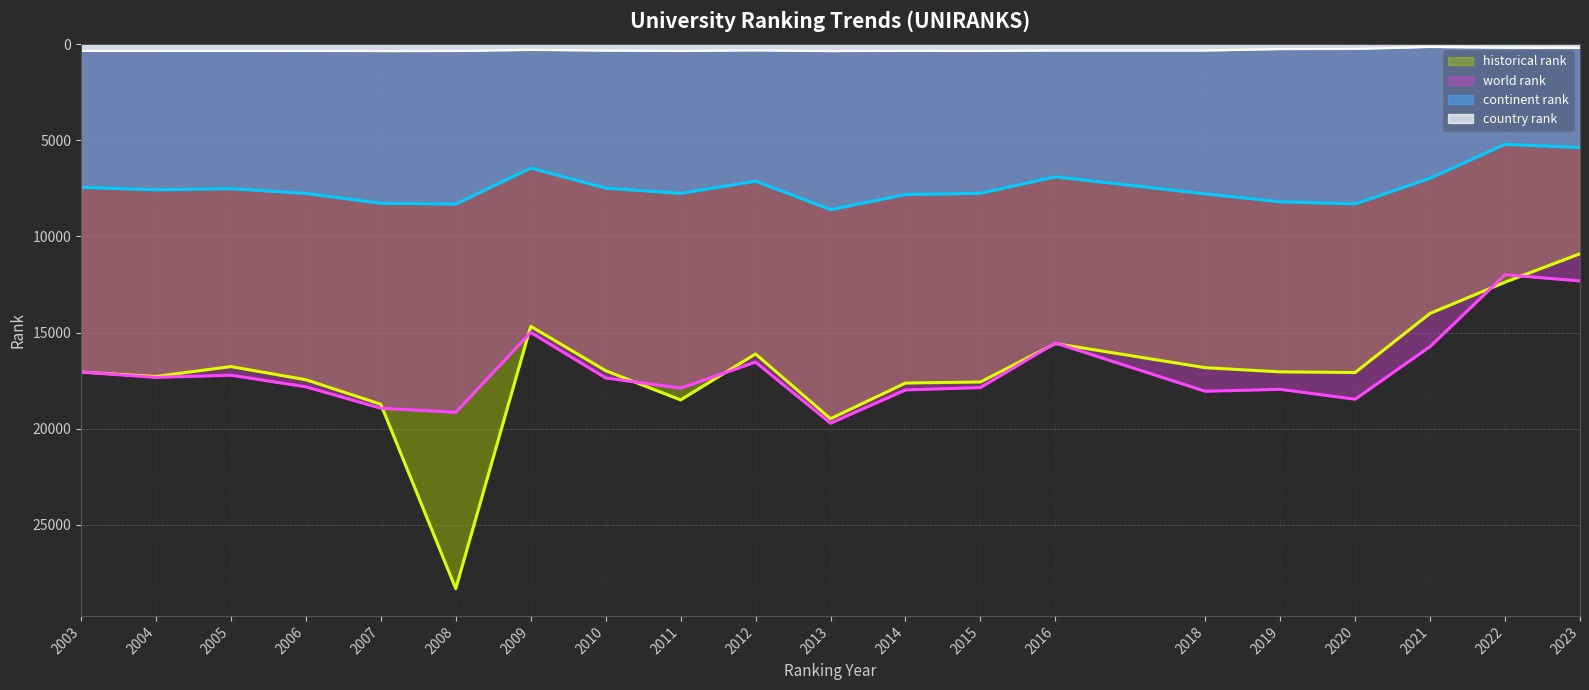

How many data points in historical rank are above 17056?

9